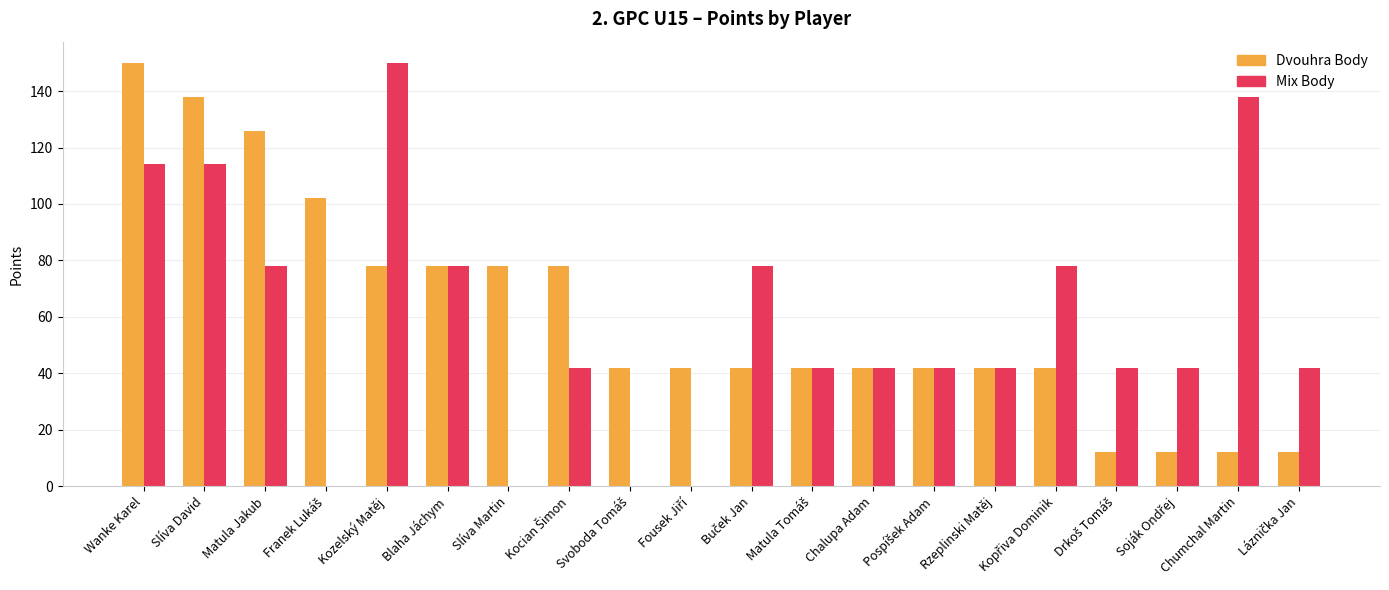

Which series has the largest range (max minus min)?

Mix Body